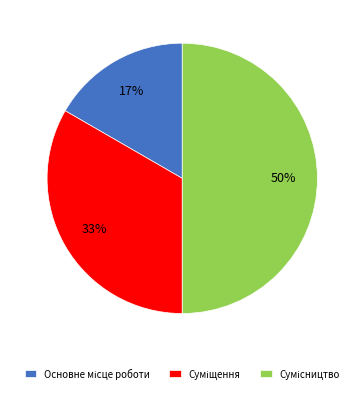

To the nearest percent, what is the difference between the largest and smallest slice percentages?

33%